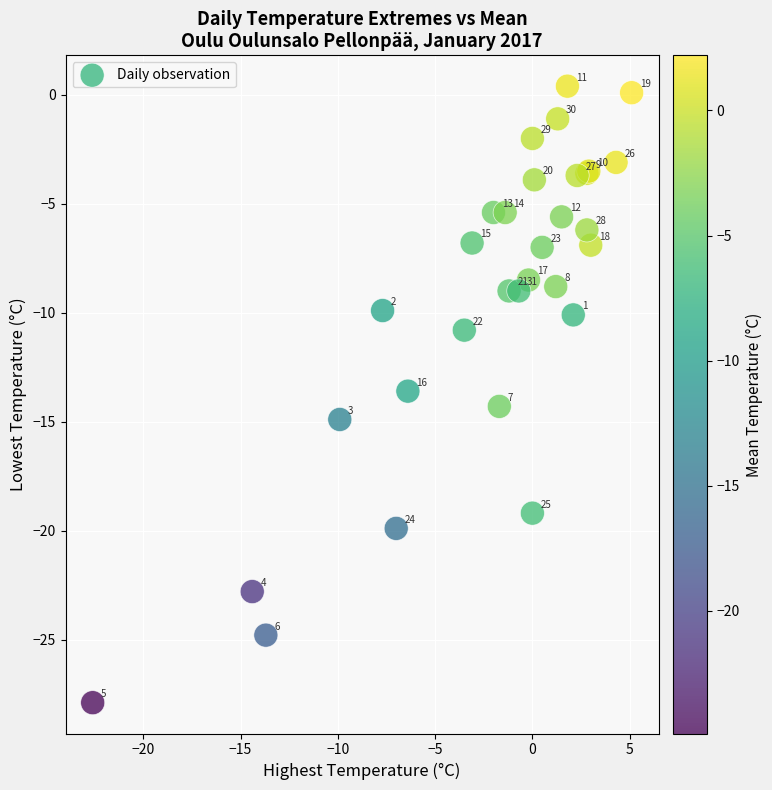

What Y value in the scatter plot is closest to -13?

-13.6